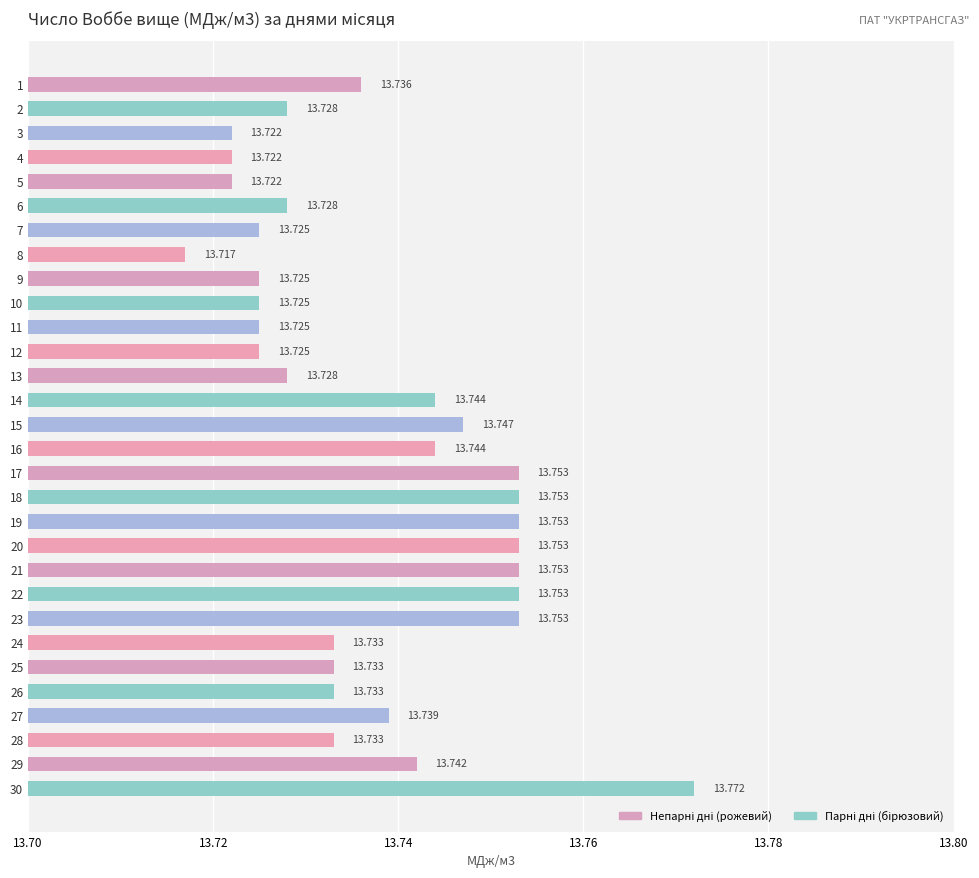

What is the difference between the maximum and minimum values?

0.1